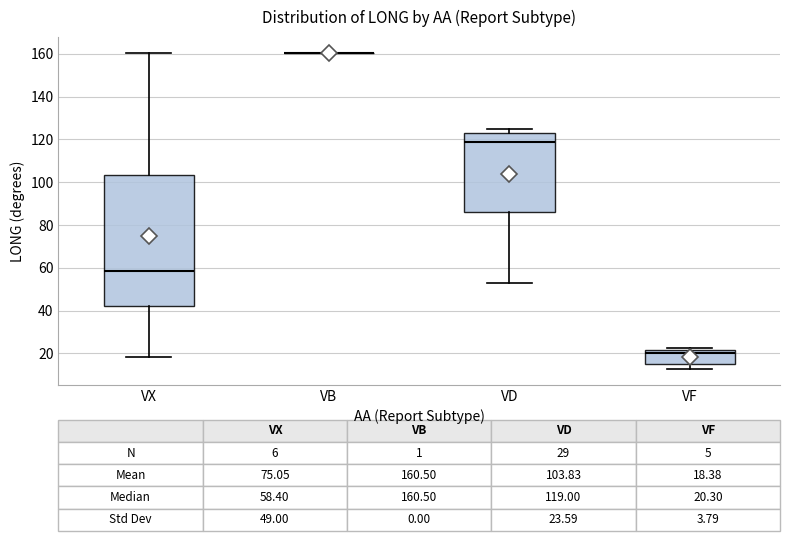

Which box is the tallest, from its lower edge to its upper edge?

VX